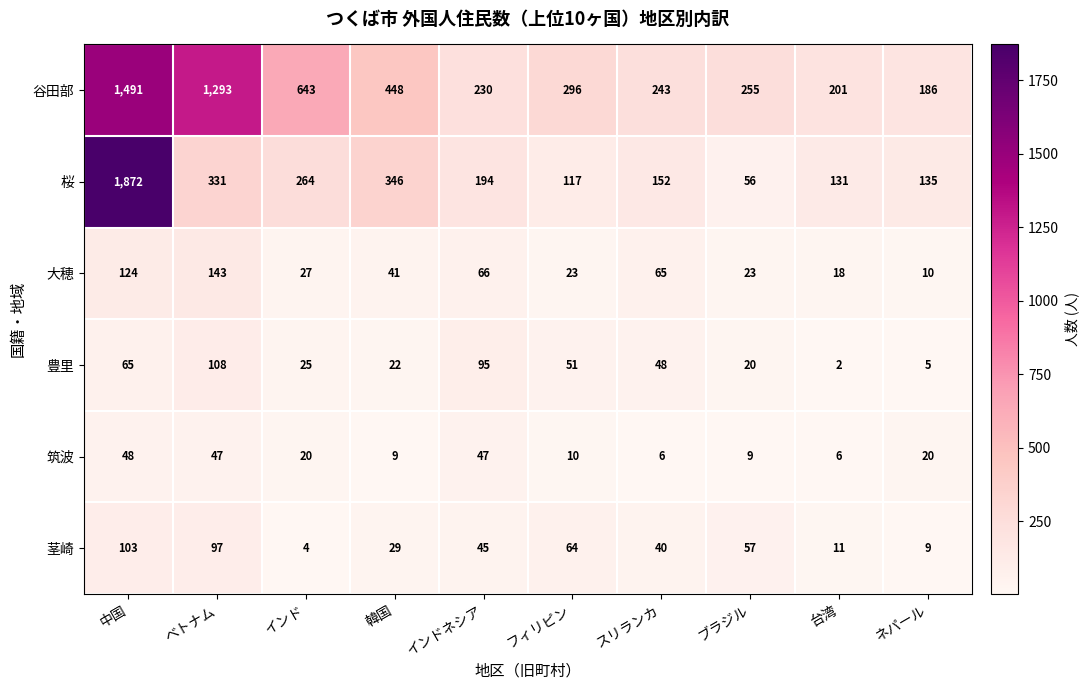

Which label corresponds to the largest value in the chart?

中国